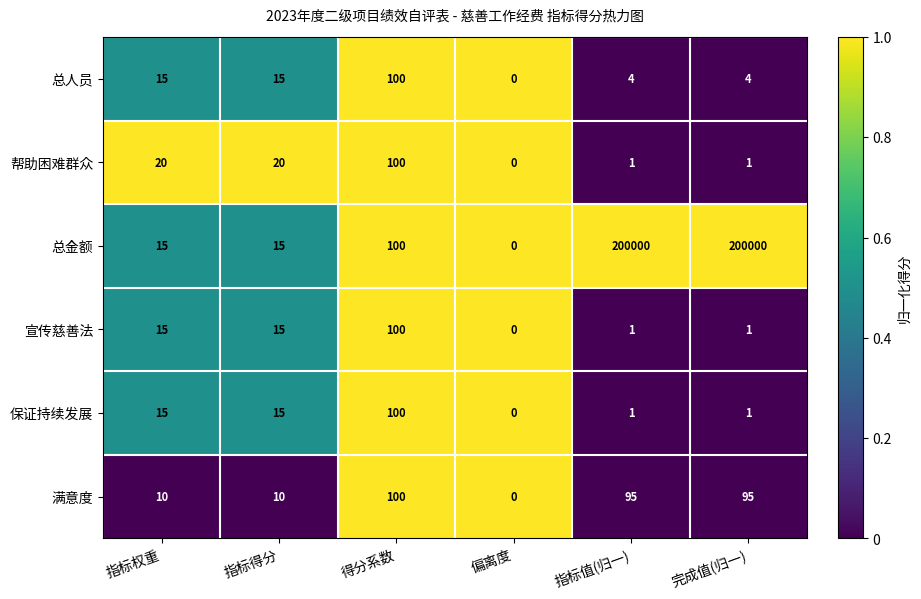

At which label is 总金额 closest to 100000?

得分系数